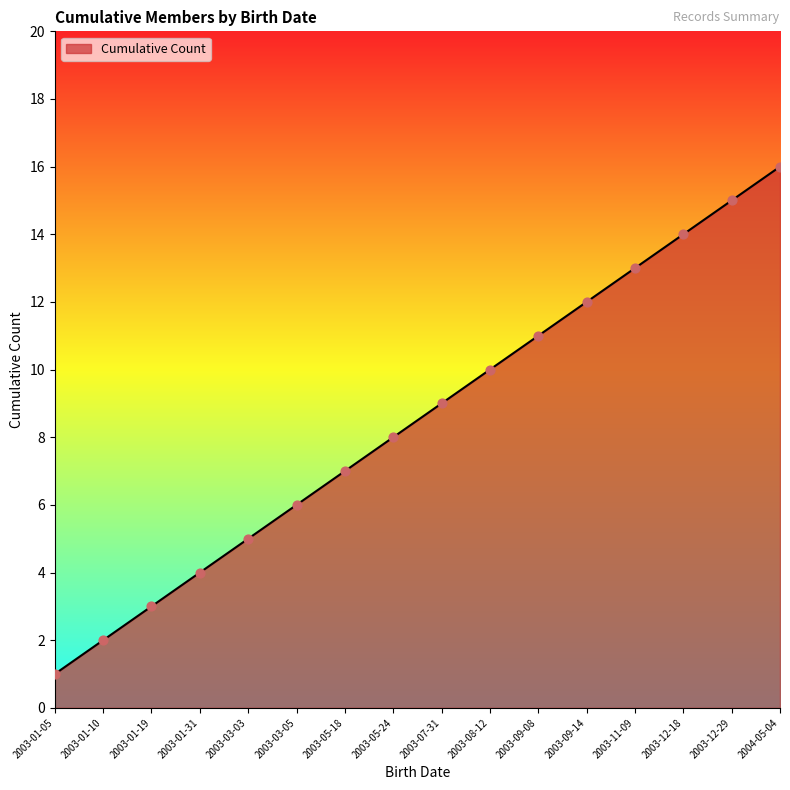

Approximately how many times larger is the value at 2003-08-12 compared to 2003-01-05?

10.0